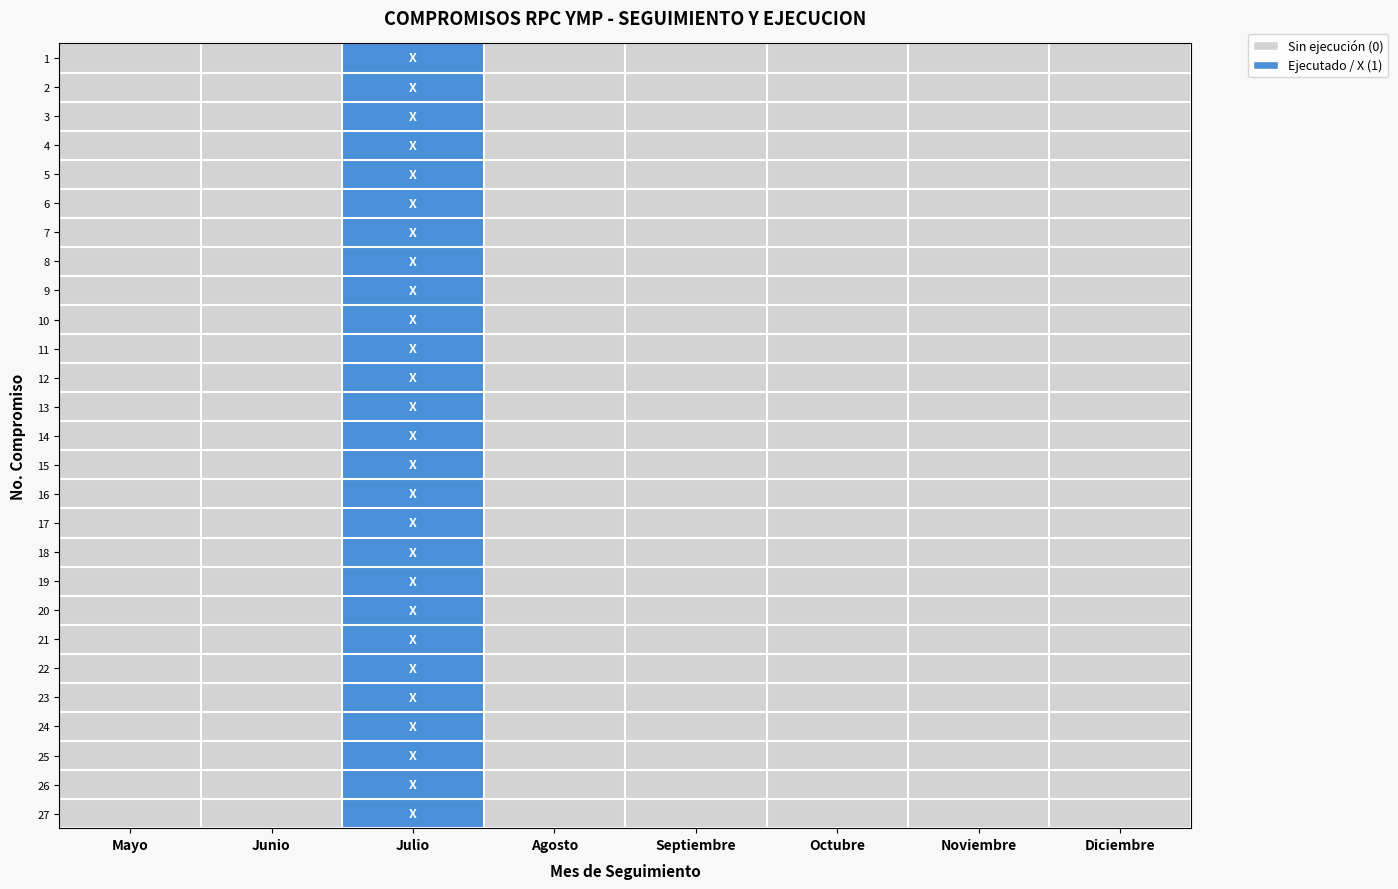

List the series in order of their peak value, lowest first.

1, 2, 3, 4, 5, 6, 7, 8, 9, 10, 11, 12, 13, 14, 15, 16, 17, 18, 19, 20, 21, 22, 23, 24, 25, 26, 27